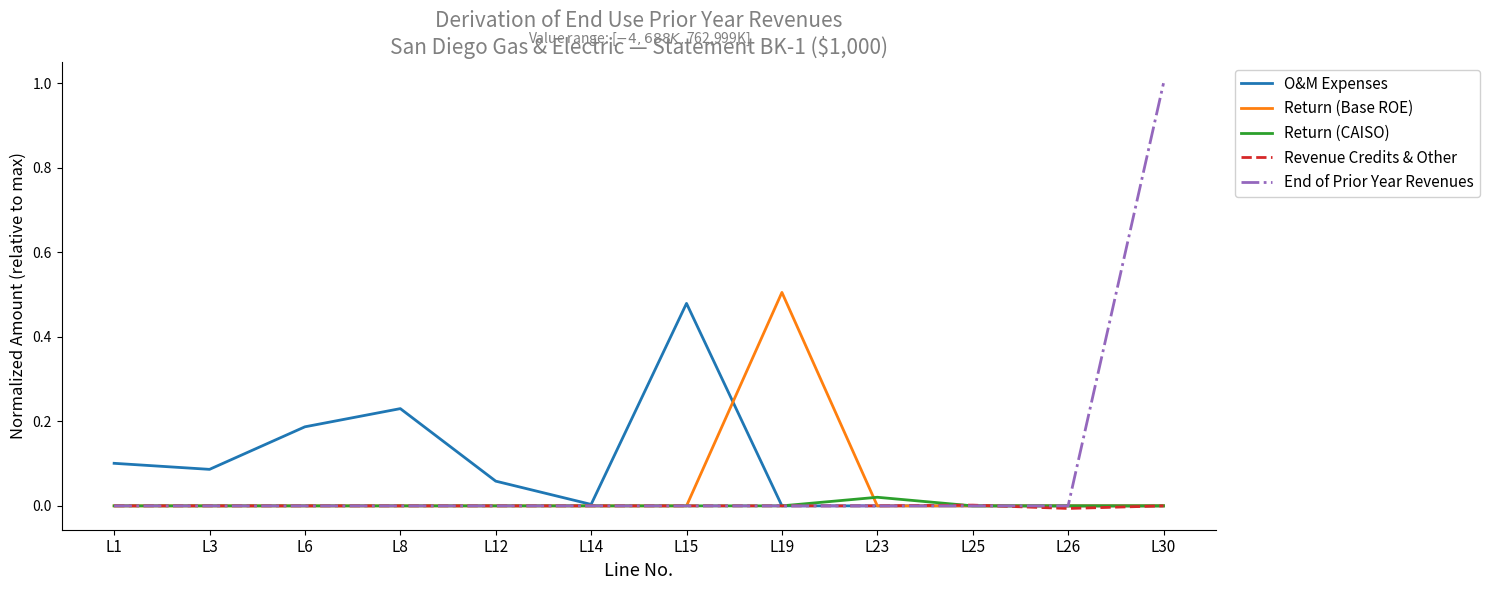

What is the maximum value shown in the chart?

1.0